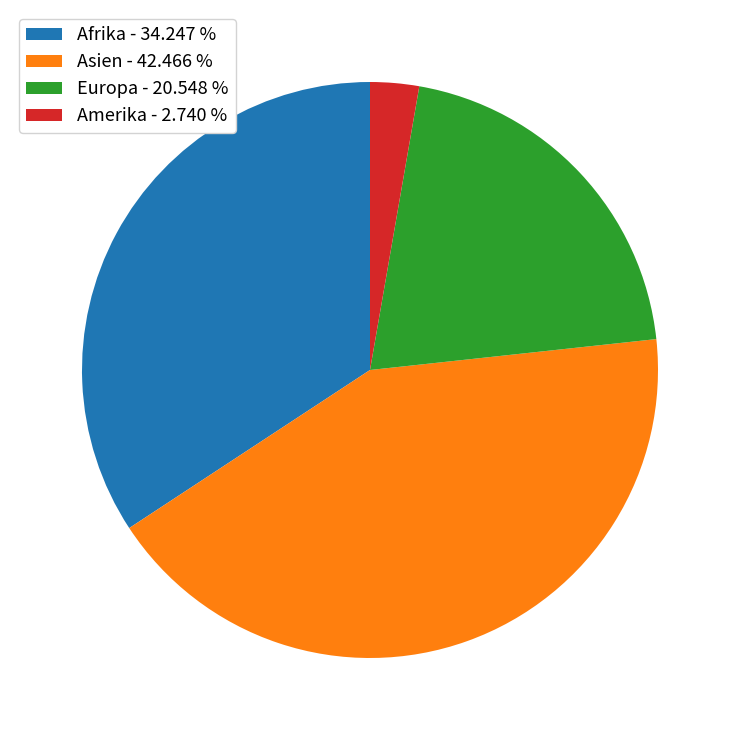

Which slice is the smallest?

Amerika - 2.740 %